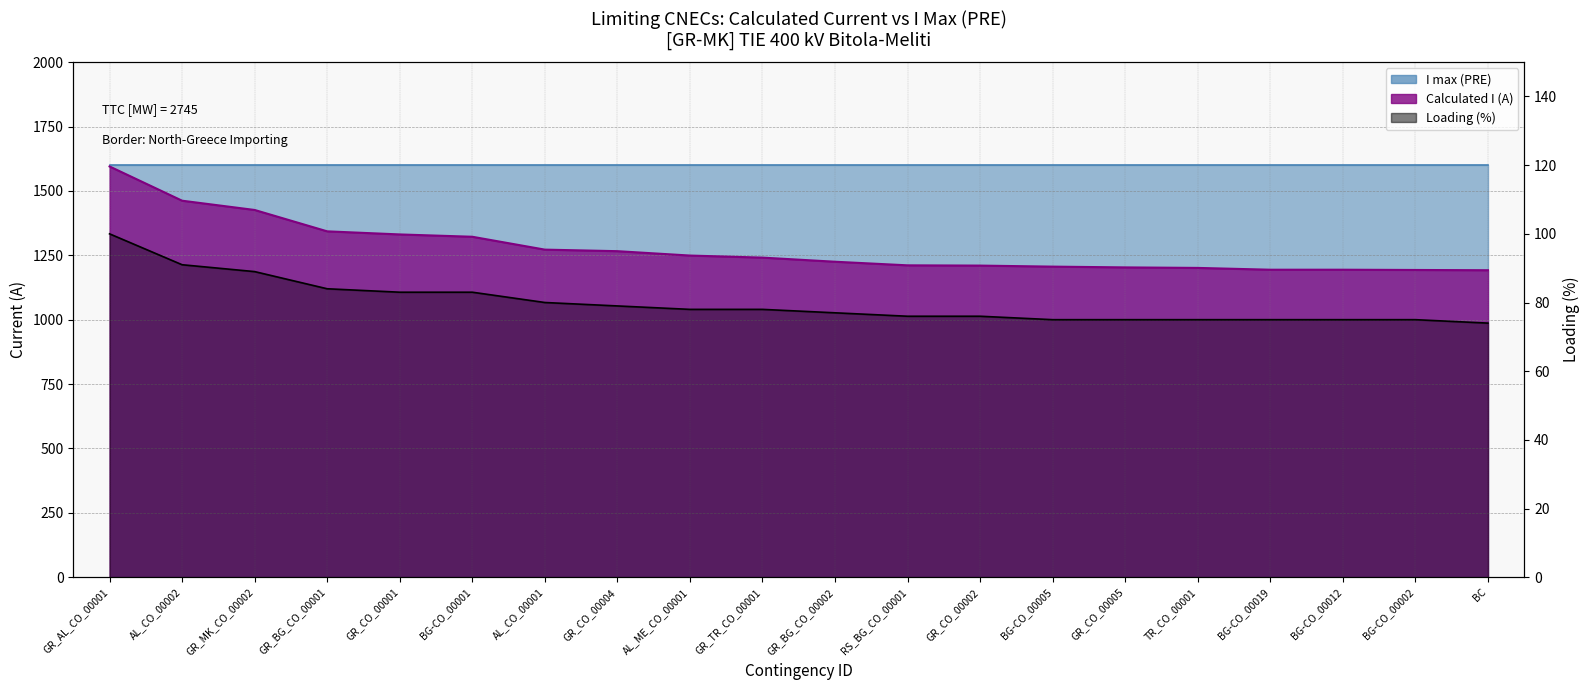

Where does the data first go above 1241?

GR_AL_CO_00001